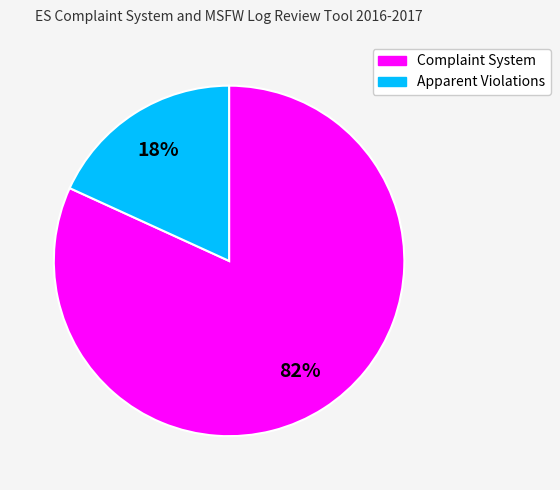

What is the largest slice in the pie chart?

Complaint System